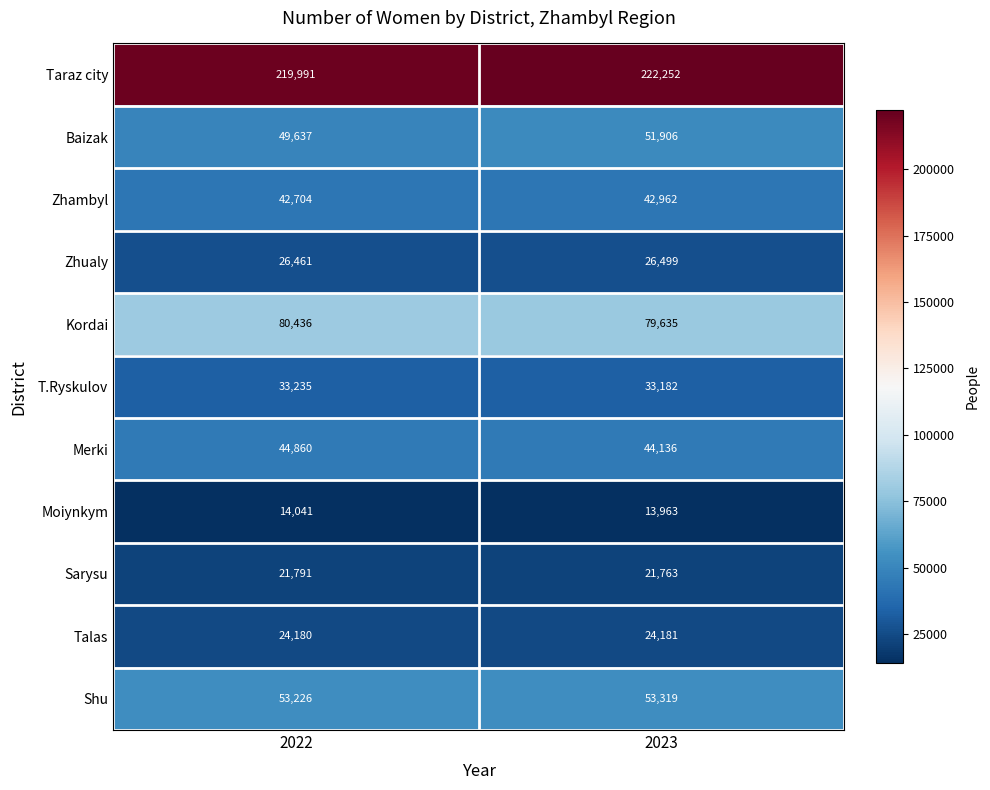

Reading left to right, transcribe all the data shown in this chart.

Taraz city: 2022=219991	2023=222252
Baizak: 2022=49637	2023=51906
Zhambyl: 2022=42704	2023=42962
Zhualy: 2022=26461	2023=26499
Kordai: 2022=80436	2023=79635
T.Ryskulov: 2022=33235	2023=33182
Merki: 2022=44860	2023=44136
Moiynkym: 2022=14041	2023=13963
Sarysu: 2022=21791	2023=21763
Talas: 2022=24180	2023=24181
Shu: 2022=53226	2023=53319